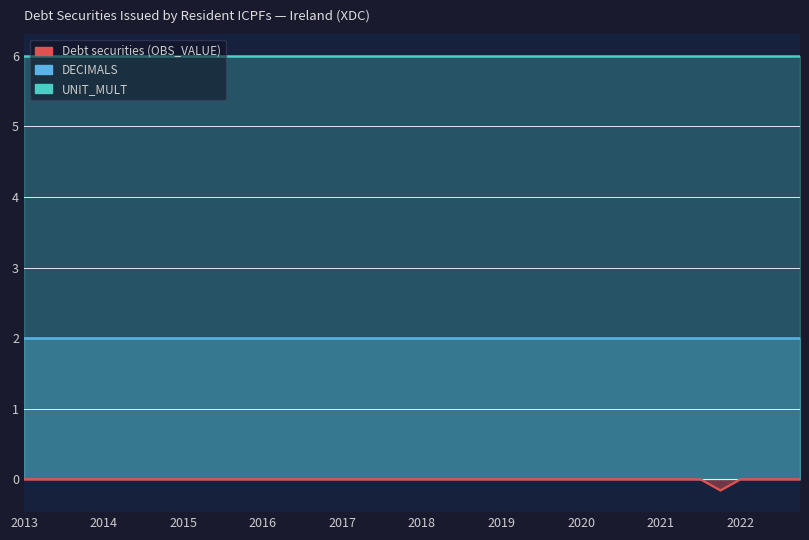

True or false: UNIT_MULT and DECIMALS cross at least once.

False